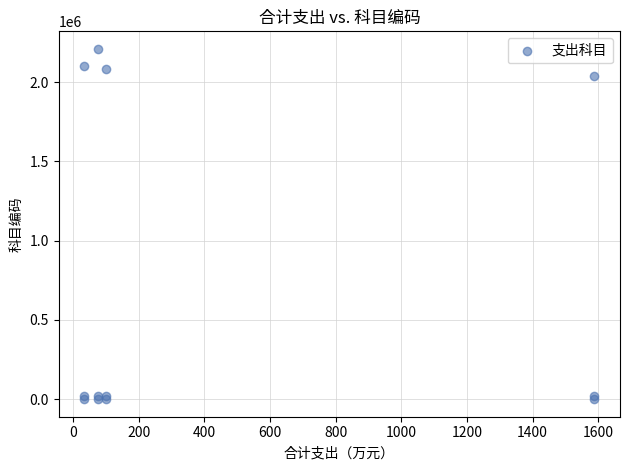

What Y value in the scatter plot is closest to 1105202?

2040201